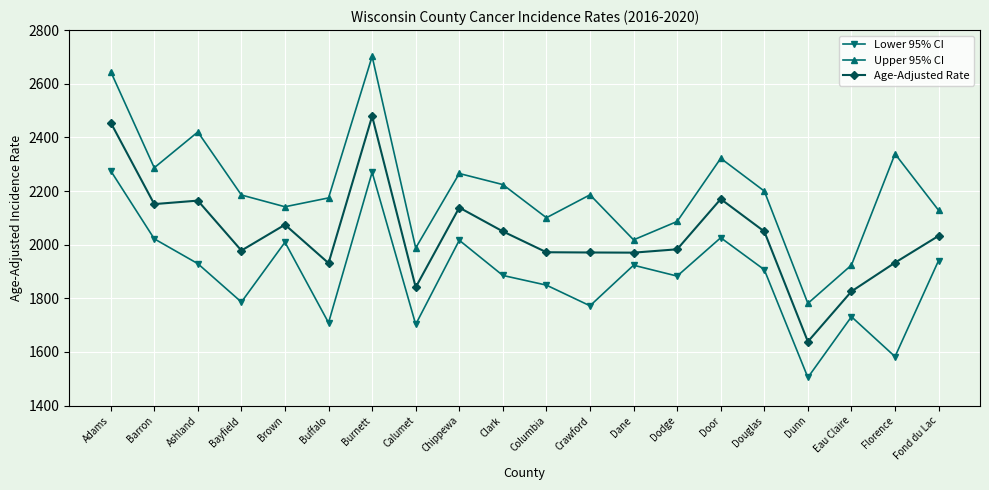

List the series in order of their peak value, lowest first.

Lower 95% CI, Age-Adjusted Rate, Upper 95% CI